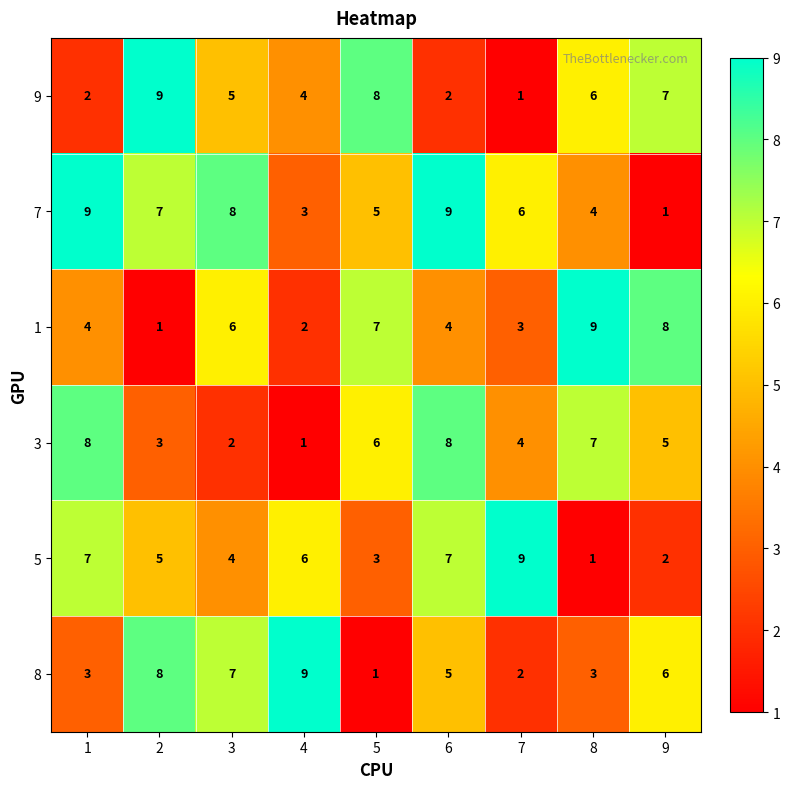

What is the sum of the 1 values at 9 and 1?

12